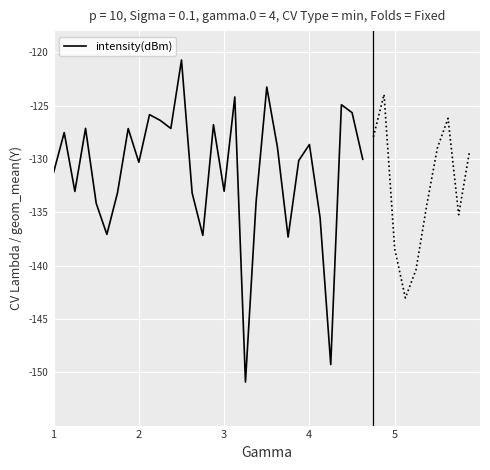

What is the highest value of the intensity(dBm) series?

-120.7